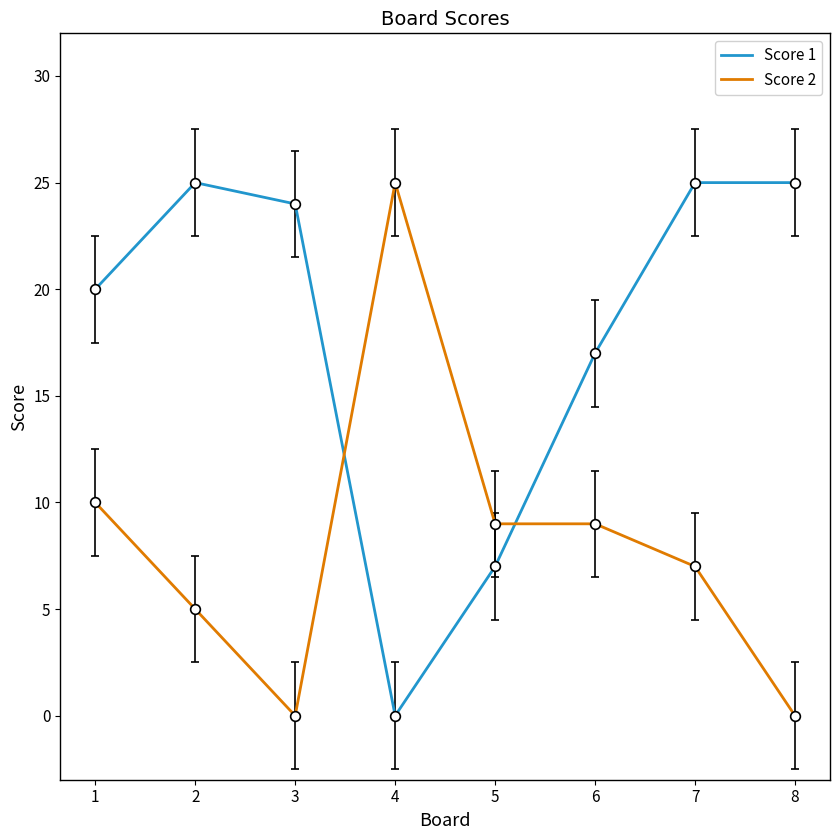

What is the maximum value for Score 2?

25